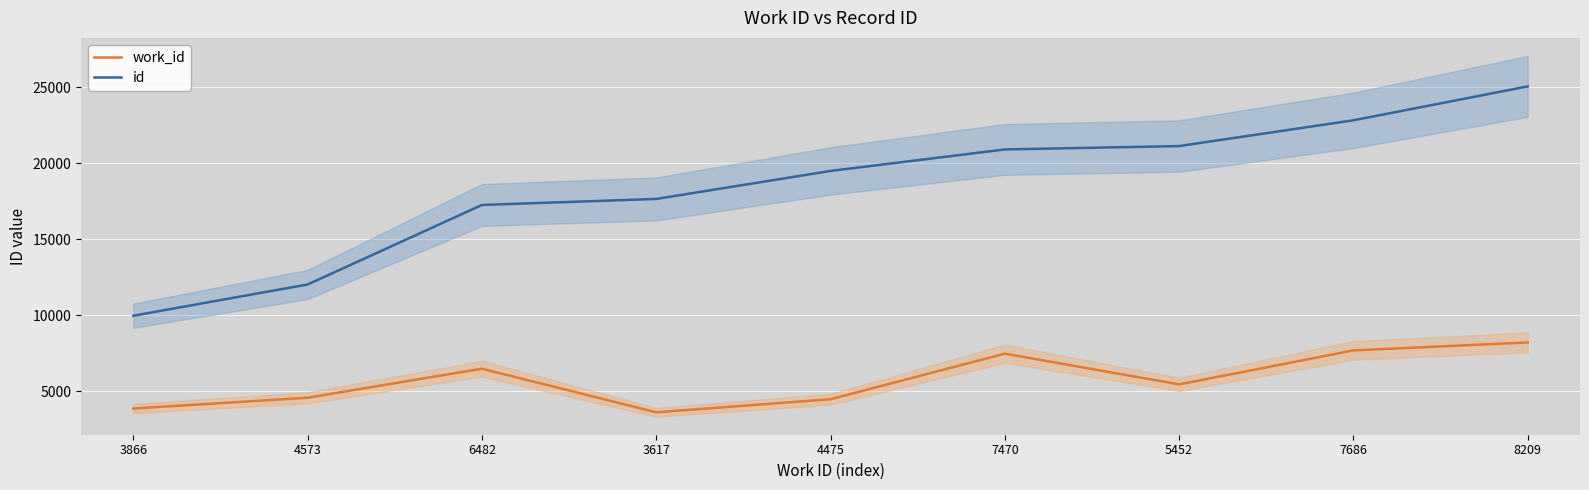

Reading left to right, list all the values displayed in this chart.

work_id: 3866	4573	6482	3617	4475	7470	5452	7686	8209
id: 9966	12019	17248	17643	19484	20898	21120	22813	25043